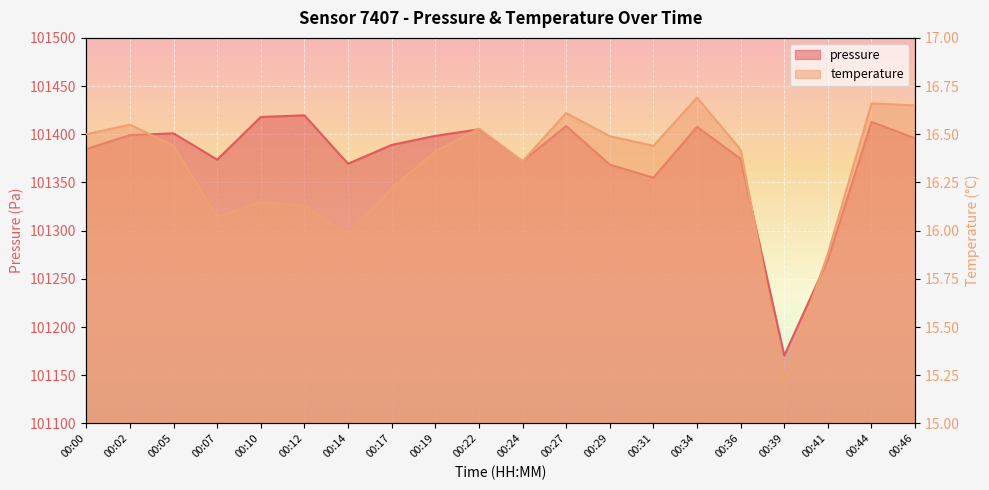

What is the value of the pressure point at the 2nd from the left?

101399.2